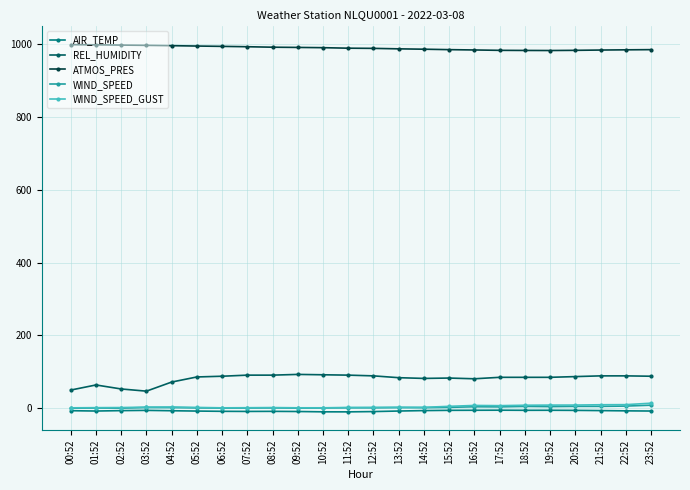

What is the label of the 14th point from the right?

10:52